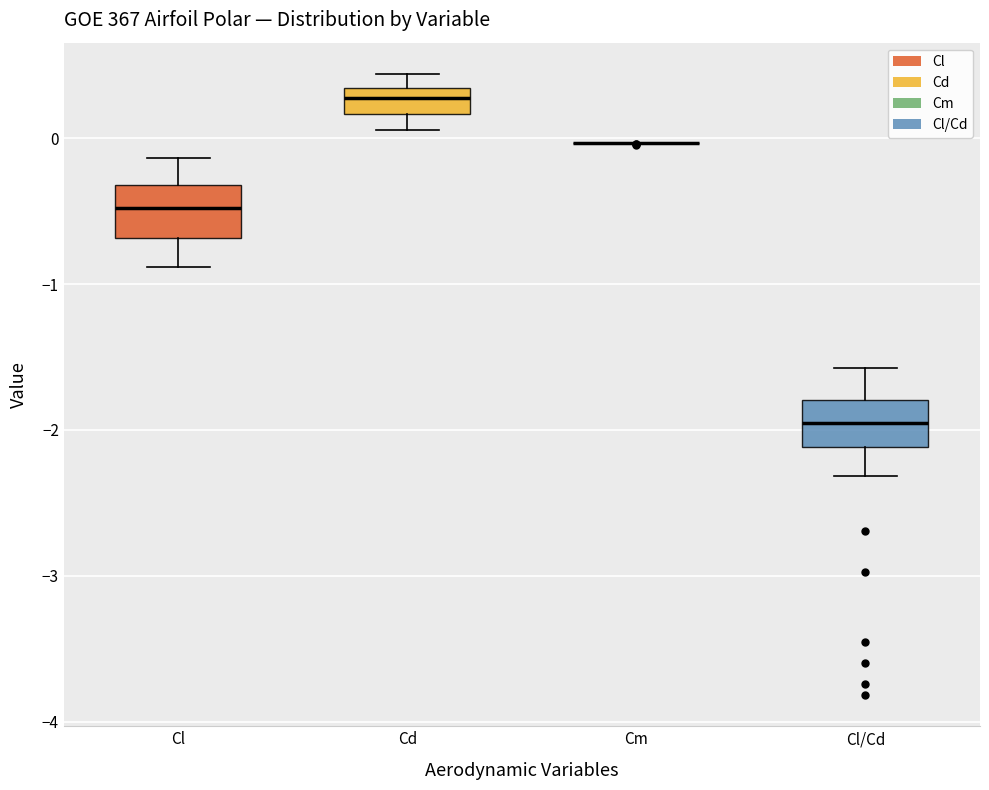

Reading left to right, read every box against the y-axis: the position of its median line, the range the box covers, and the ends of its whiskers. The values are not printed on the chart, so give them approximately, as read against the axis.

Cl: median -0.5, box -0.7 to -0.3, whiskers -0.9 to -0.1
Cd: median 0.3 (inside the box), box 0.2 to 0.3, whiskers 0.1 to 0.4
Cm: box collapsed to a line at 0.0, whiskers 0.0 to 0.0
Cl/Cd: median -2.0, box -2.1 to -1.8, whiskers -2.3 to -1.6